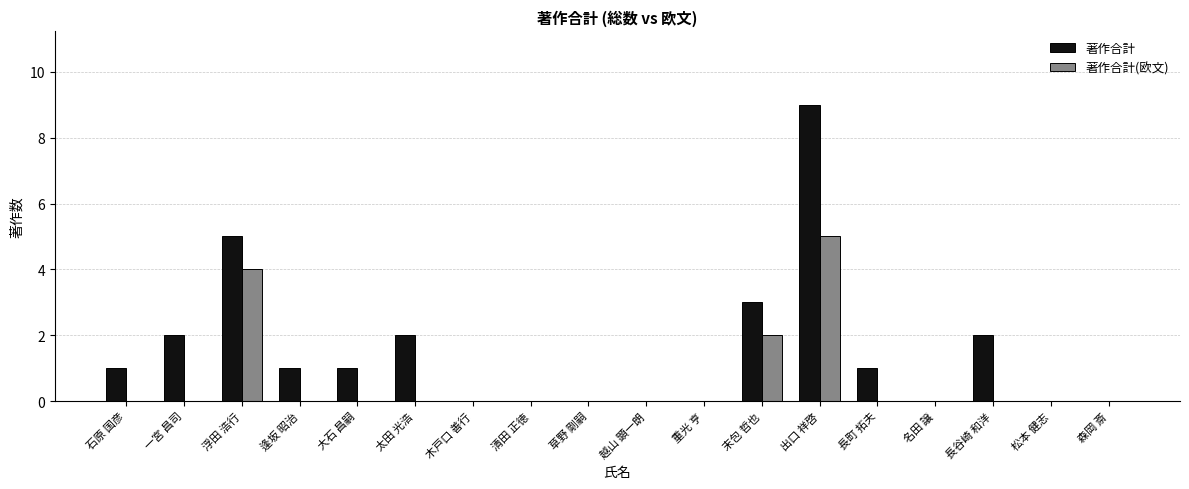

Reading left to right, extract all data points from this chart.

著作合計: 1	2	5	1	1	2	0	0	0	0	0	3	9	1	0	2	0	0
著作合計(欧文): 0	0	4	0	0	0	0	0	0	0	0	2	5	0	0	0	0	0